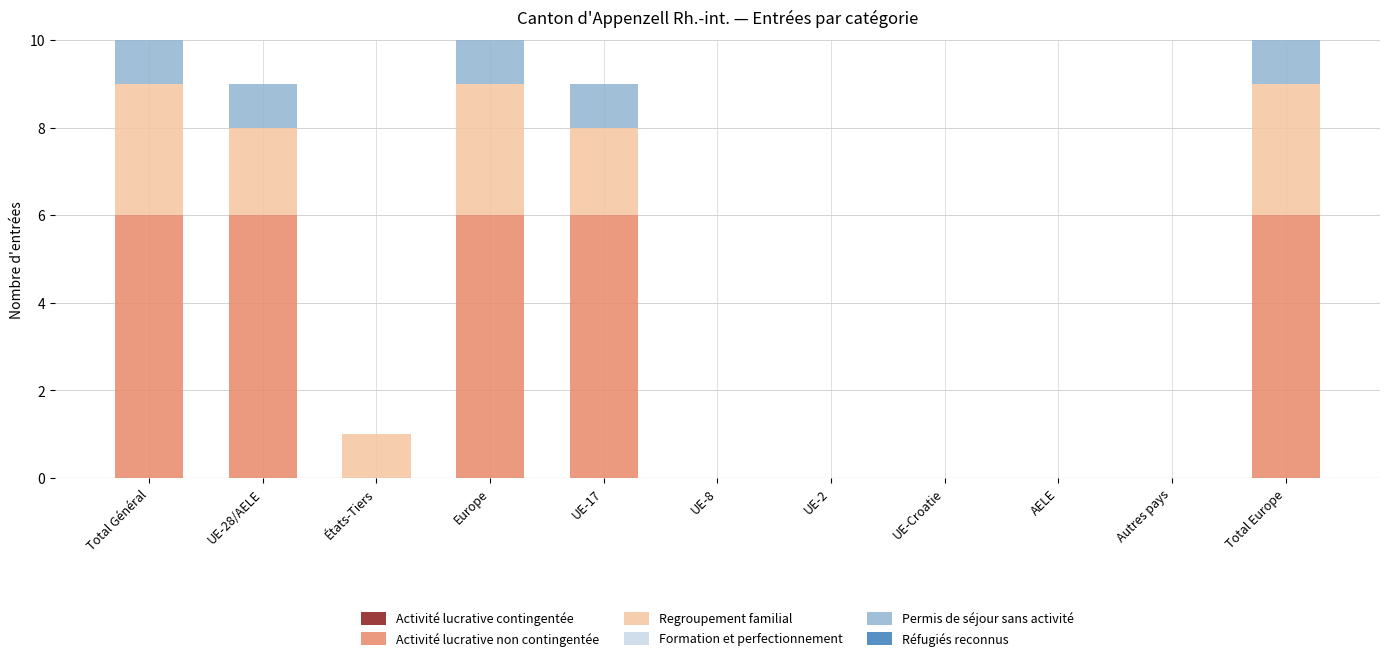

Count the number of data series in this chart.

3